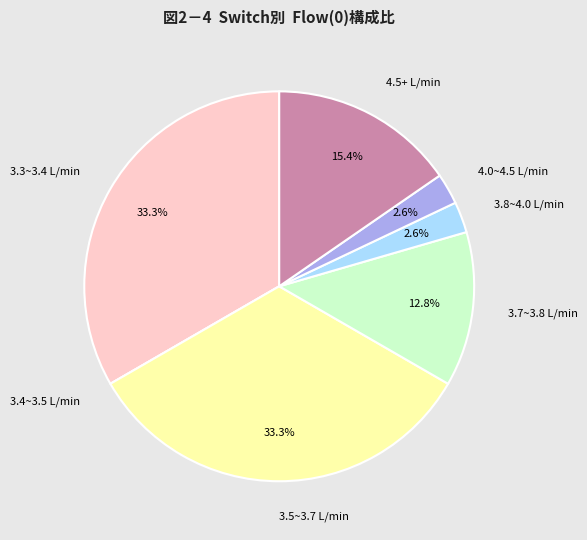

Combined, do 4.0~4.5 L/min and 3.8~4.0 L/min account for over 50%?

No